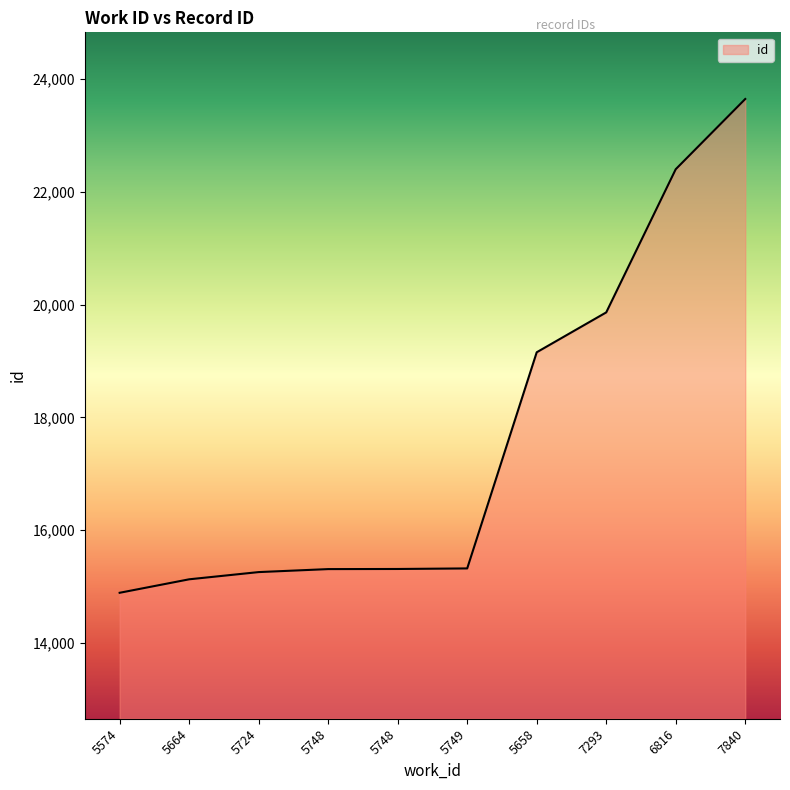

How many lines are shown in the chart?

1